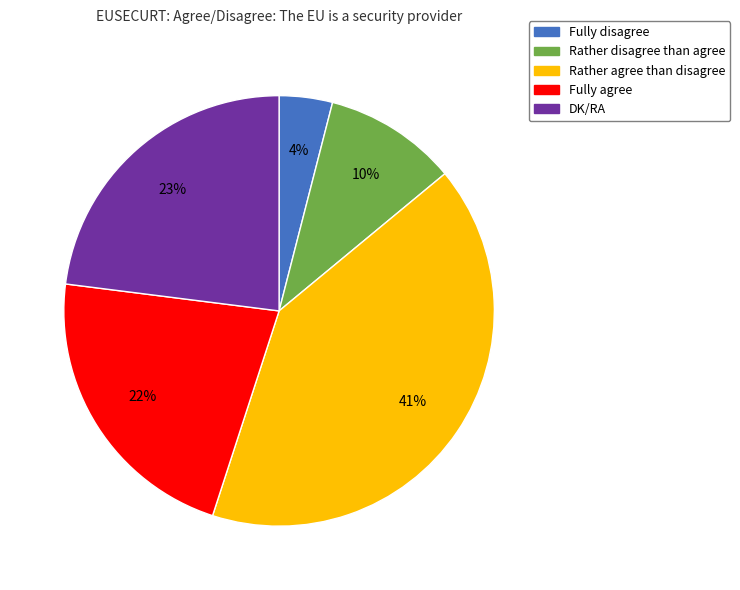

To the nearest percent, what portion does Rather agree than disagree represent?

41%